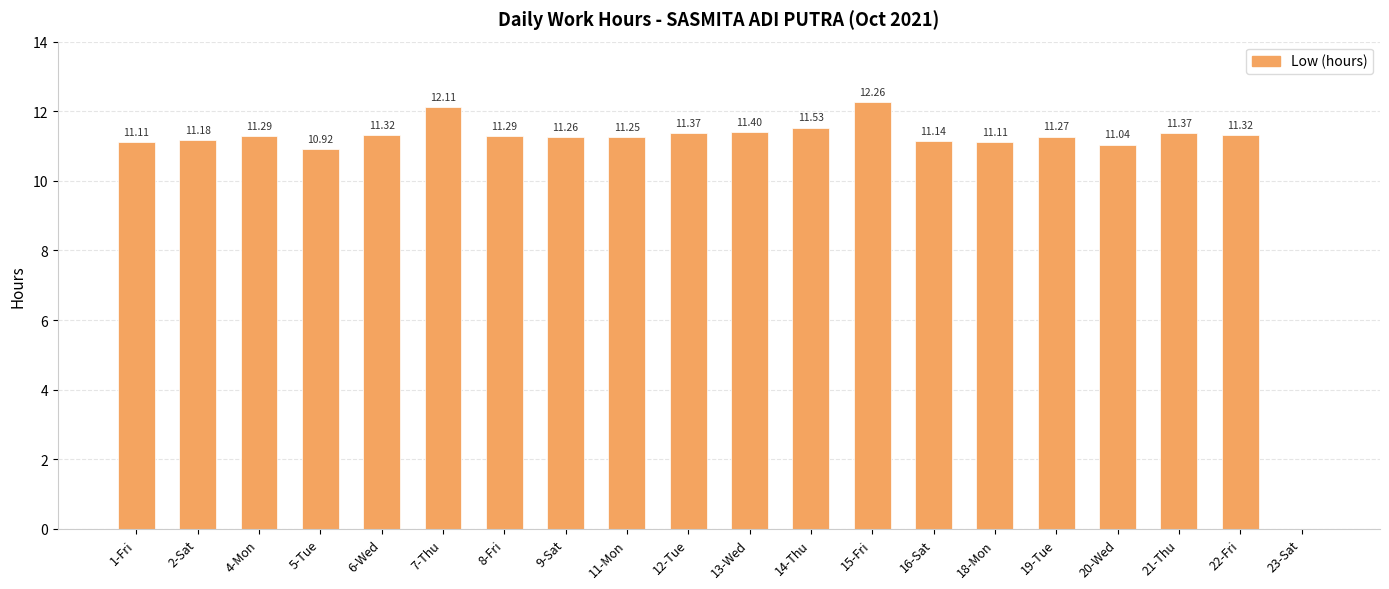

Does the chart contain stacked bars?

No